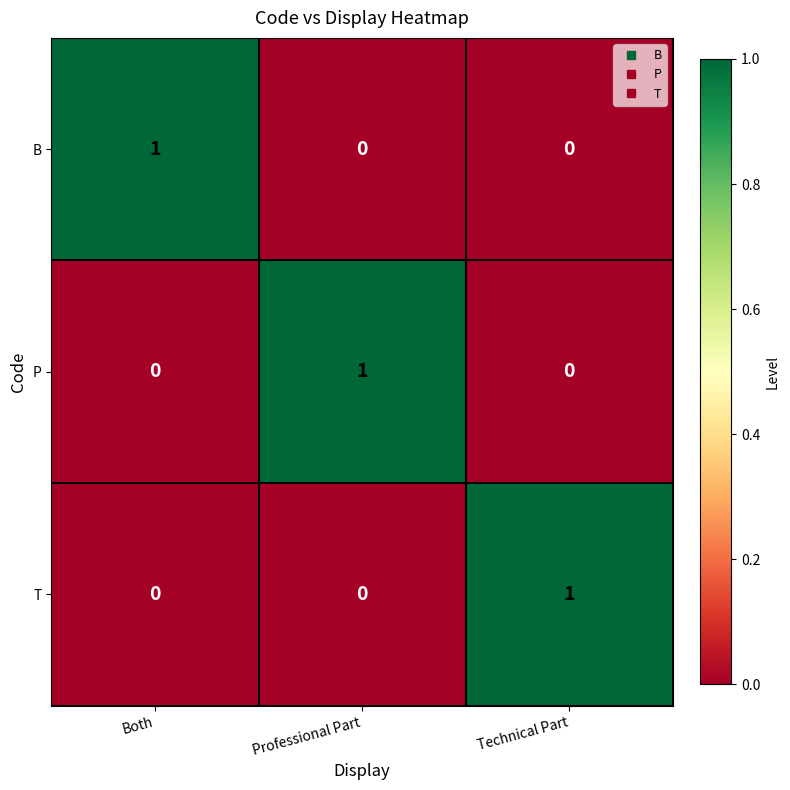

The value of B at Professional Part is 0. True or false?

True